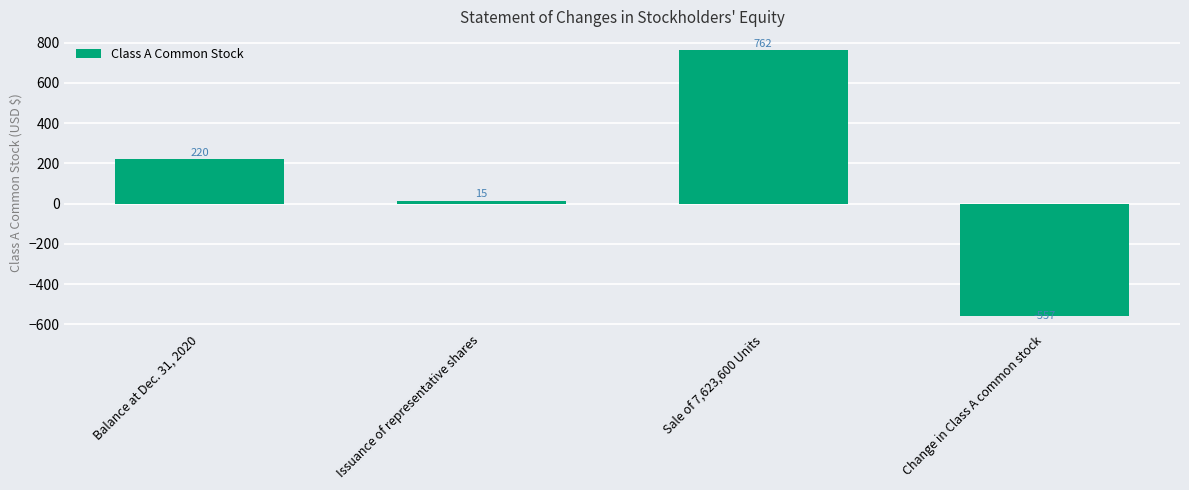

What is the difference between the values at Issuance of representative shares and Balance at Dec. 31, 2020?

205